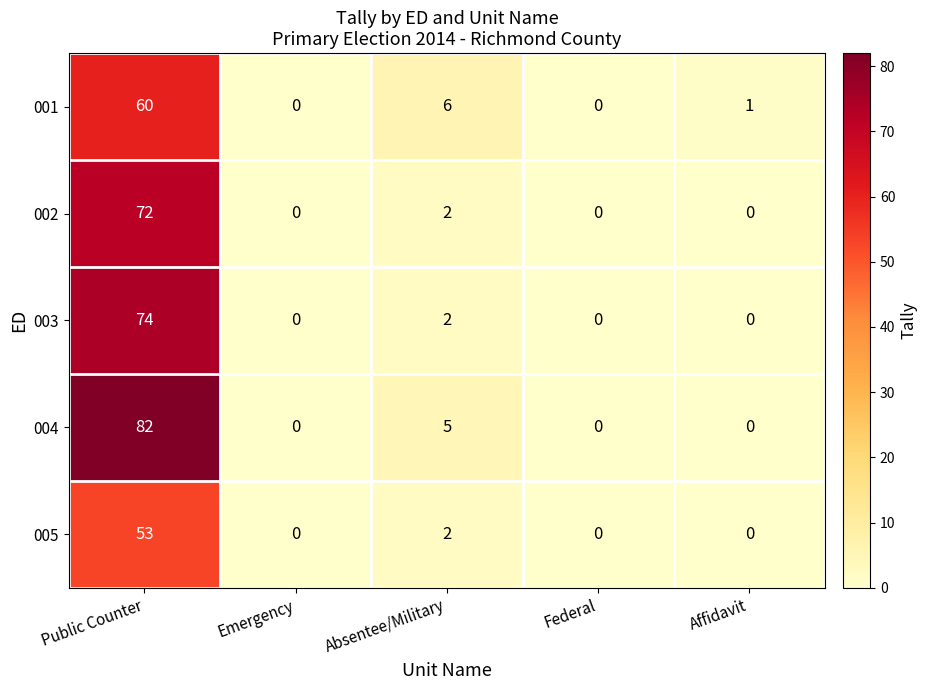

Rank the series by their maximum value, from lowest to highest.

005, 001, 002, 003, 004